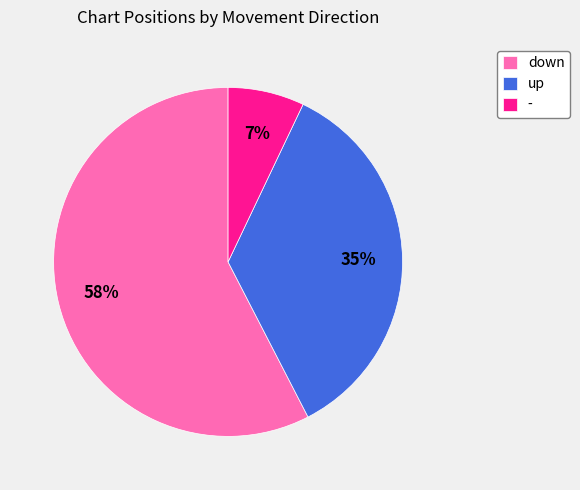

True or false: up accounts for 35% of the total.

True